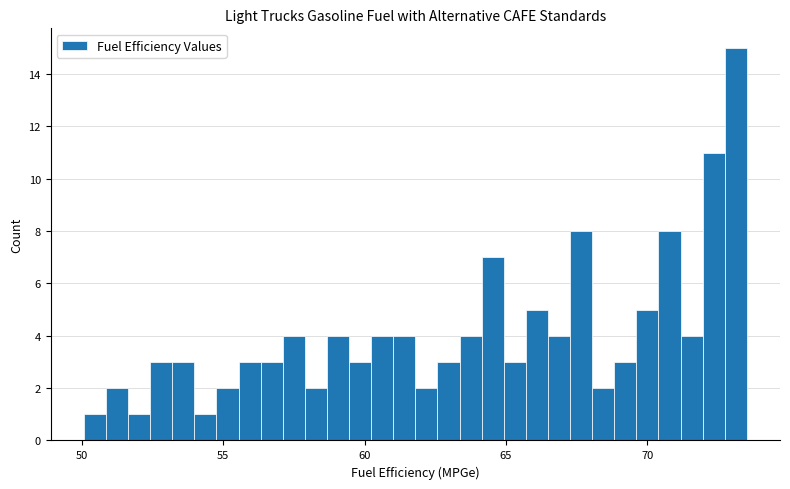

Around what value on the x-axis is the tallest bar? Give the approximate position of its centre, as read against the axis.

73.0